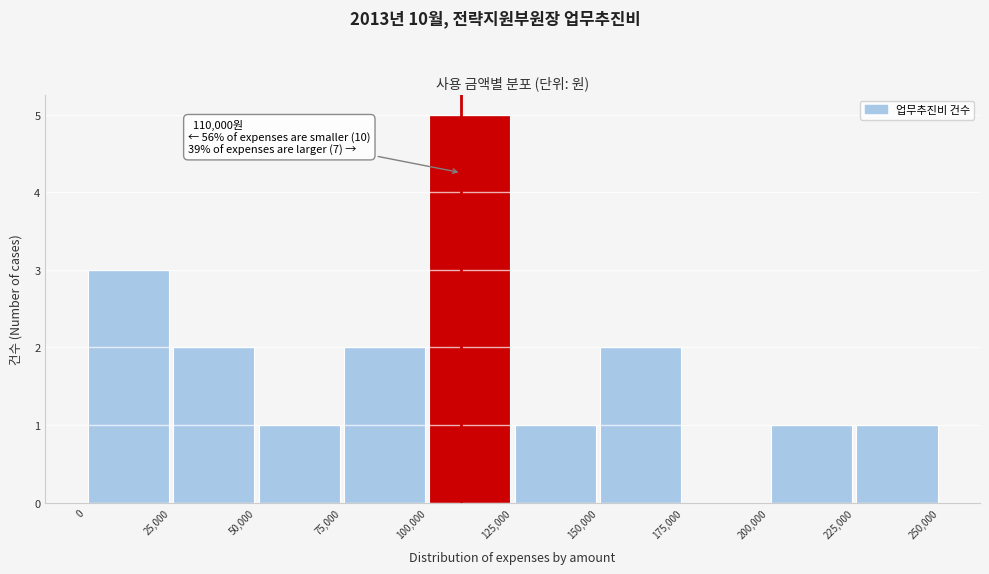

Which range on the x-axis has the tallest bar?

100,000 to 125,000